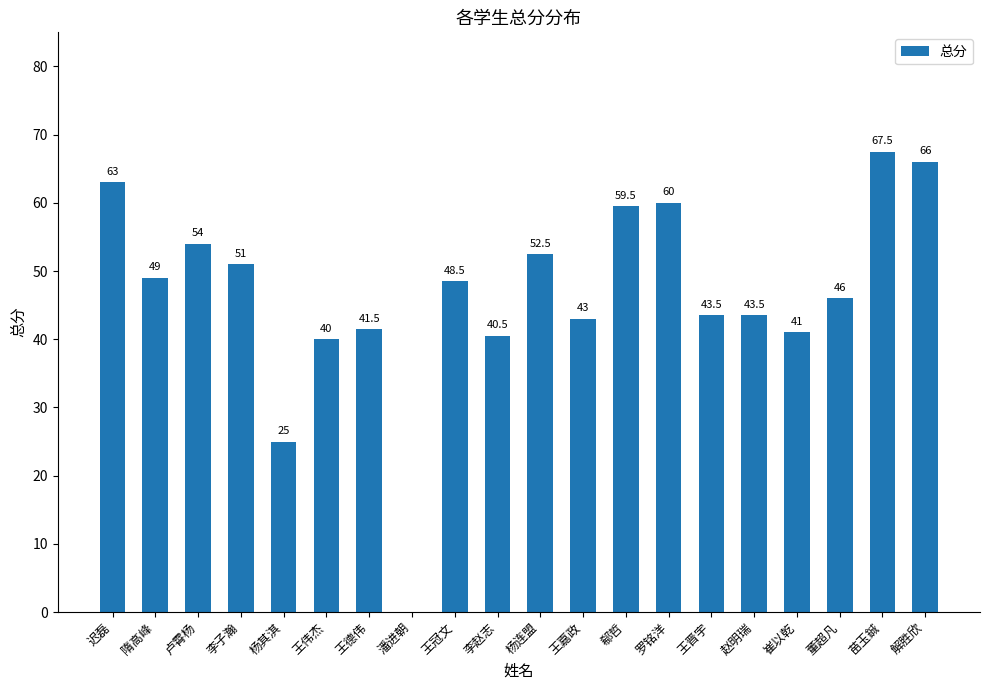

Approximately how many times larger is the value at 杨连盟 compared to 苗玉鋮?

0.8